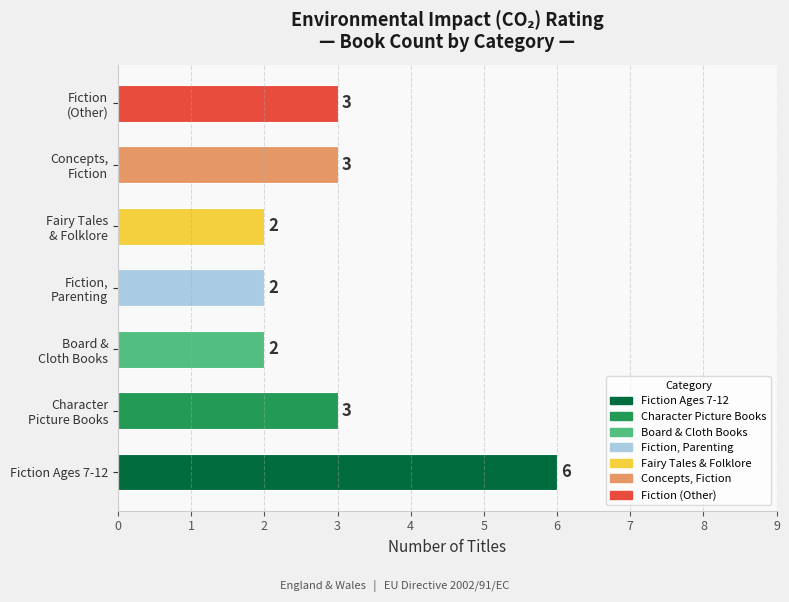

Reading bottom to top, list all the values displayed in this chart.

6	3	2	2	2	3	3